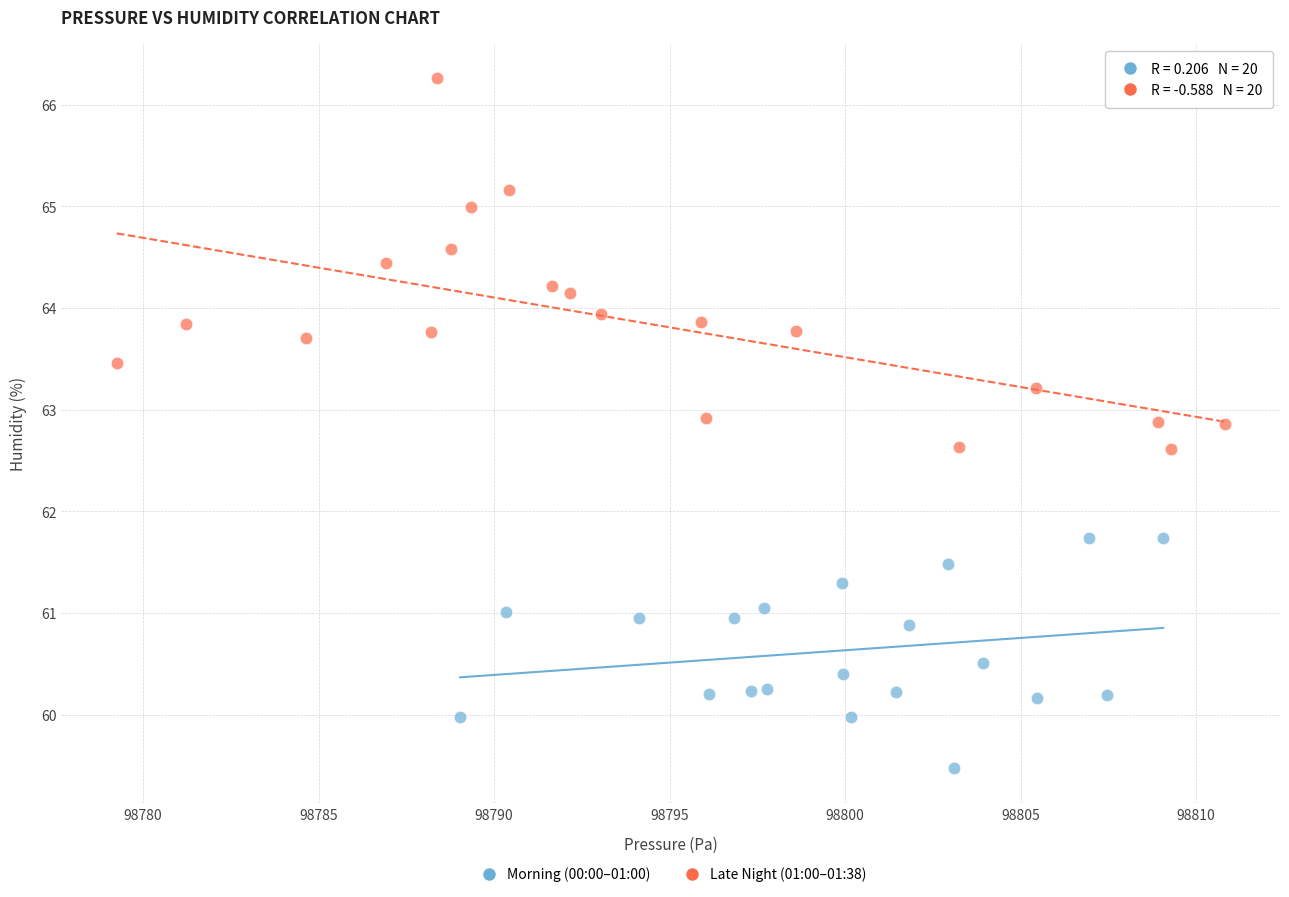

Which series reaches the minimum Y coordinate?

Morning (00:00–01:00)